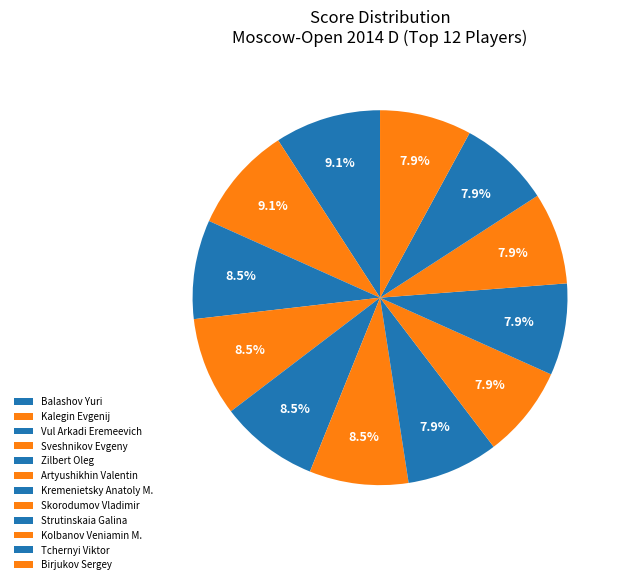

How many segments does this pie chart have?

12